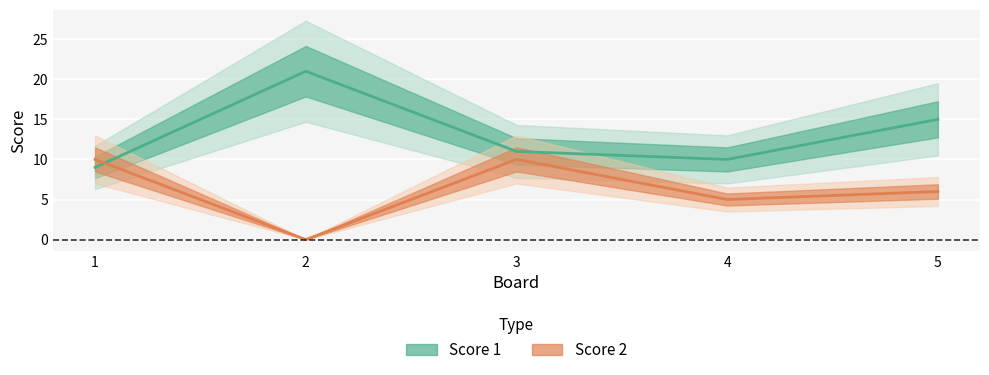

At which category does the chart reach its peak across all series?

2